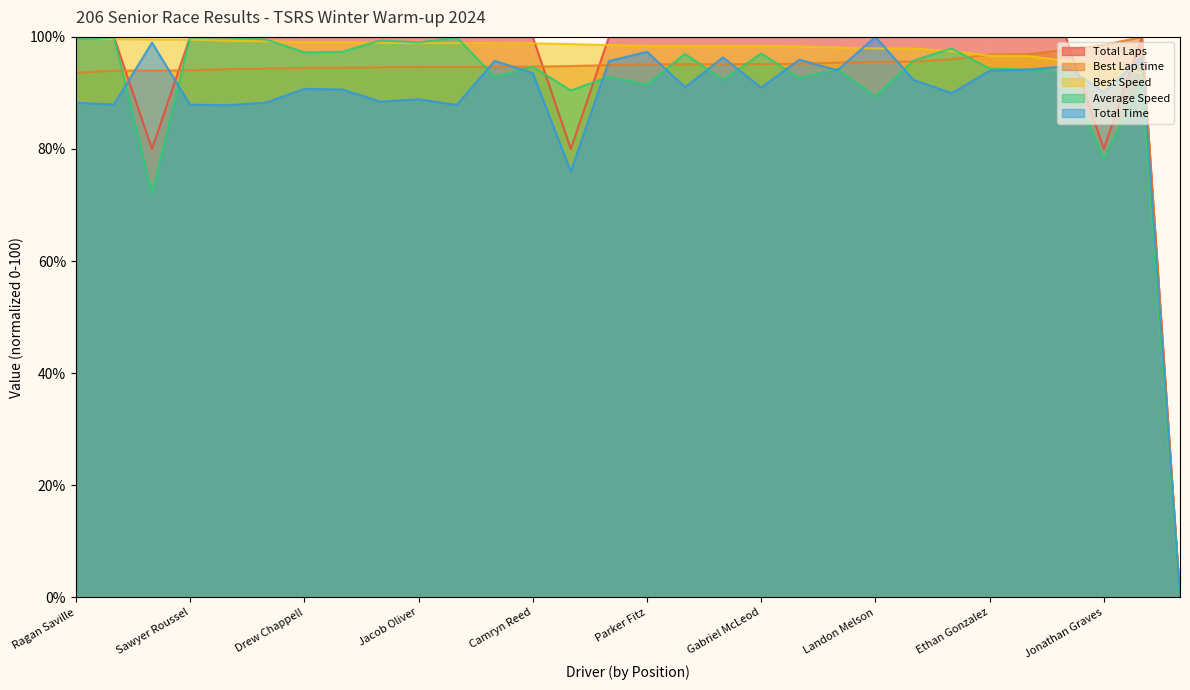

At Gabriel McLeod, list the series in order from largest to smallest.

Total Laps, Best Speed, Average Speed, Best Lap time, Total Time